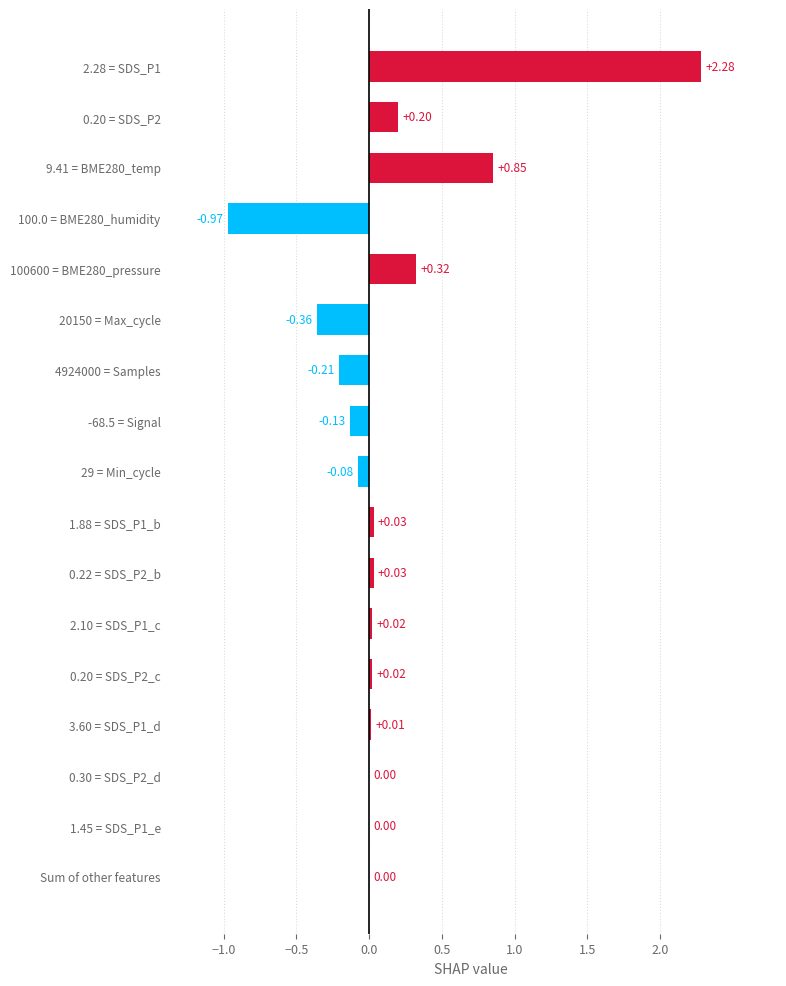

What is the sum of all values?

2.0